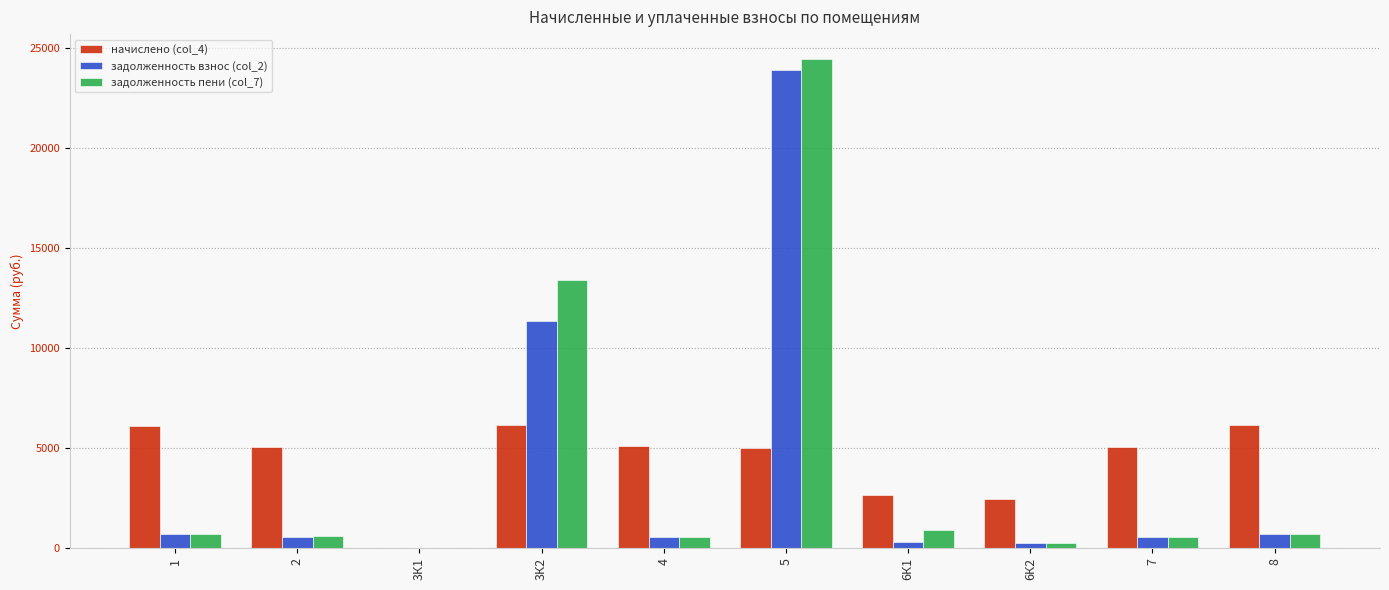

What is the total value across all series at 7?

6196.0